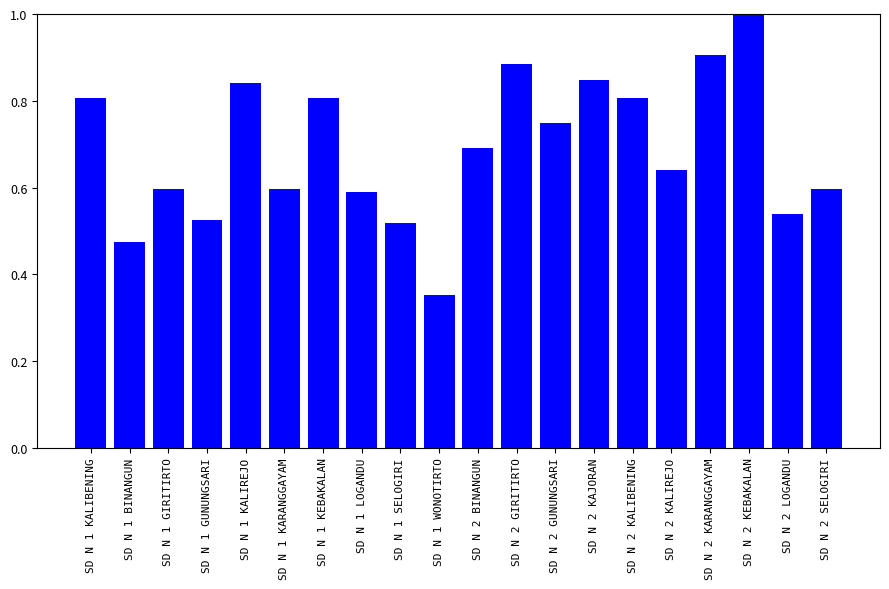

What is the sum of all values?

13.8